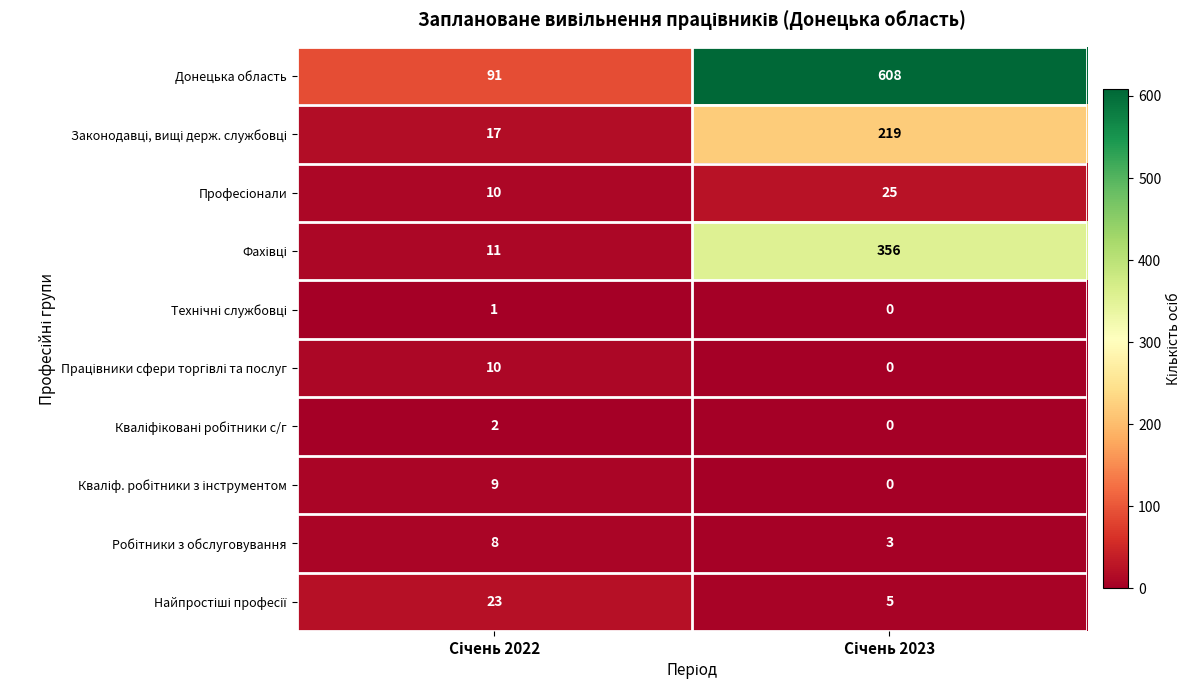

Which series has the largest range (max minus min)?

Донецька область